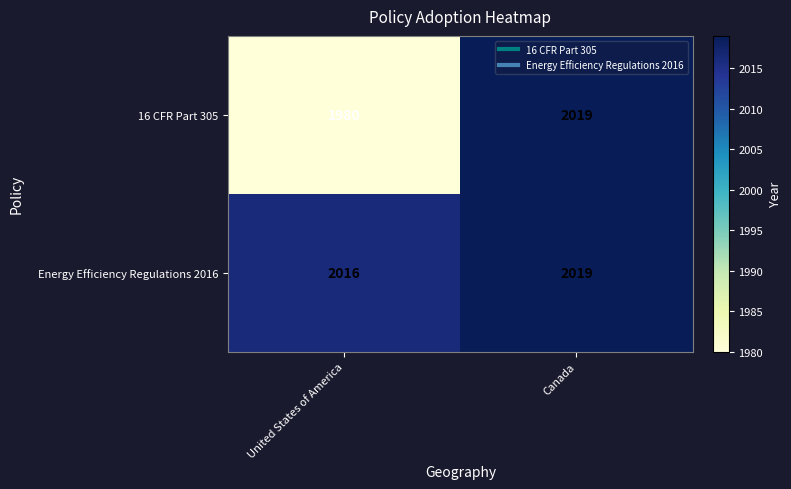

Which series has the largest range (max minus min)?

16 CFR Part 305